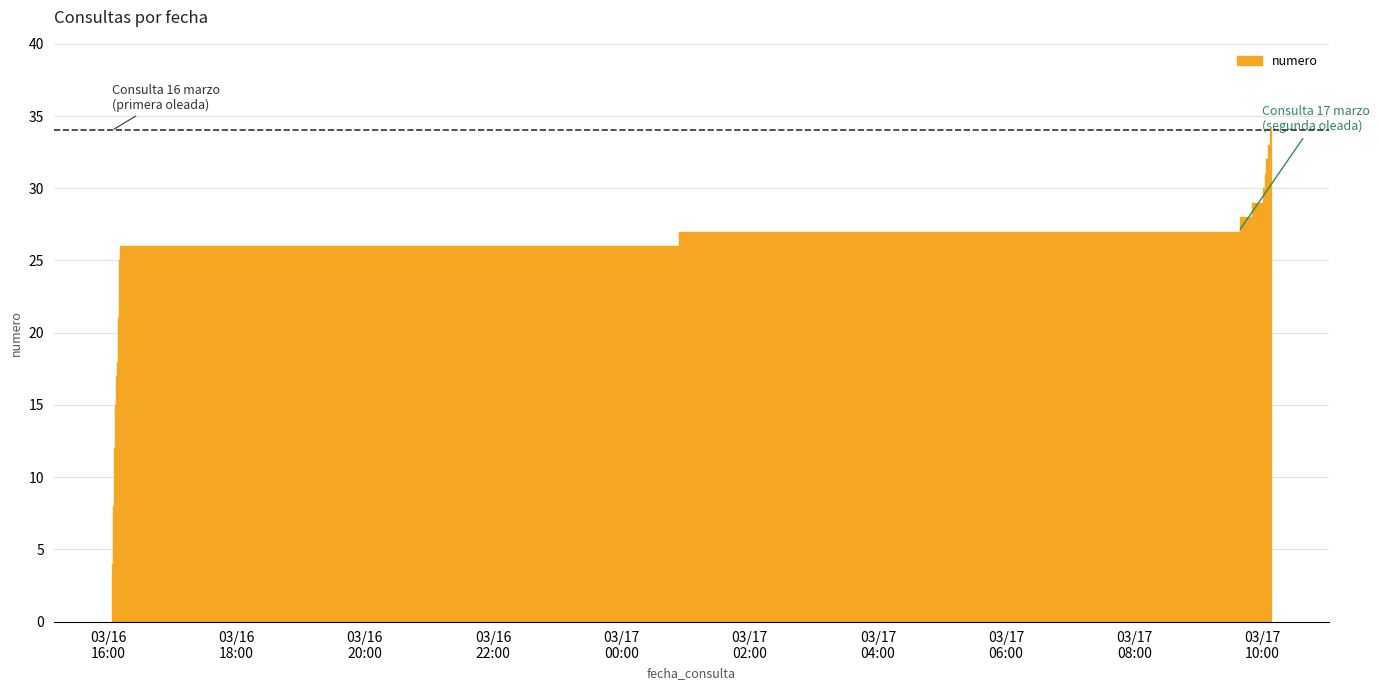

What is the change in value from 2023-03-16 16:05:25 to 2023-03-16 16:05:27?

+1